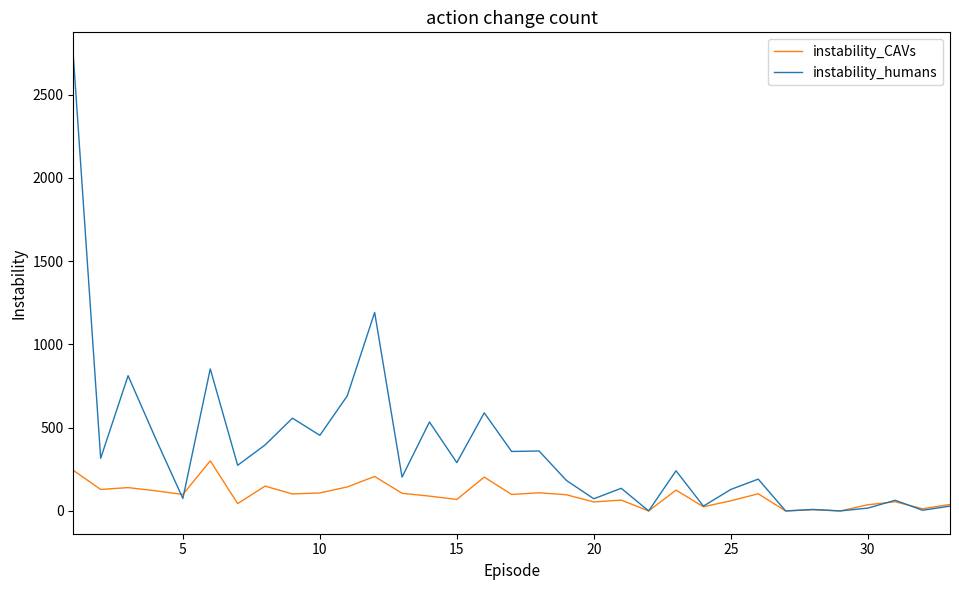

Which series has the largest total across all categories?

instability_humans